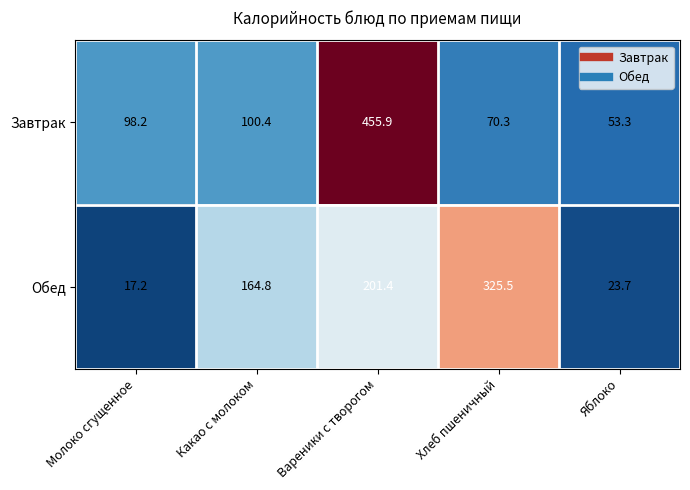

Which series has the largest range (max minus min)?

Завтрак